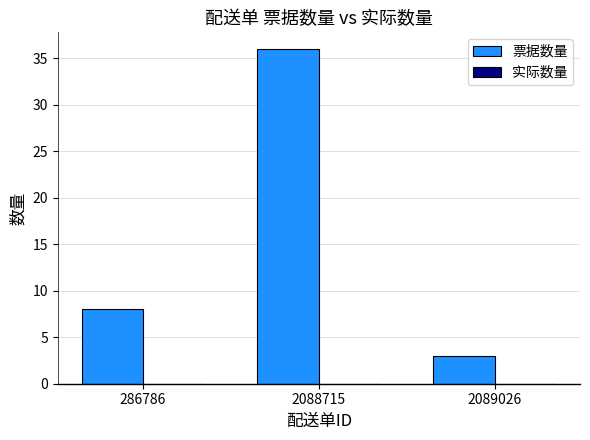

Is it true that the value at 286786 is 8?

True